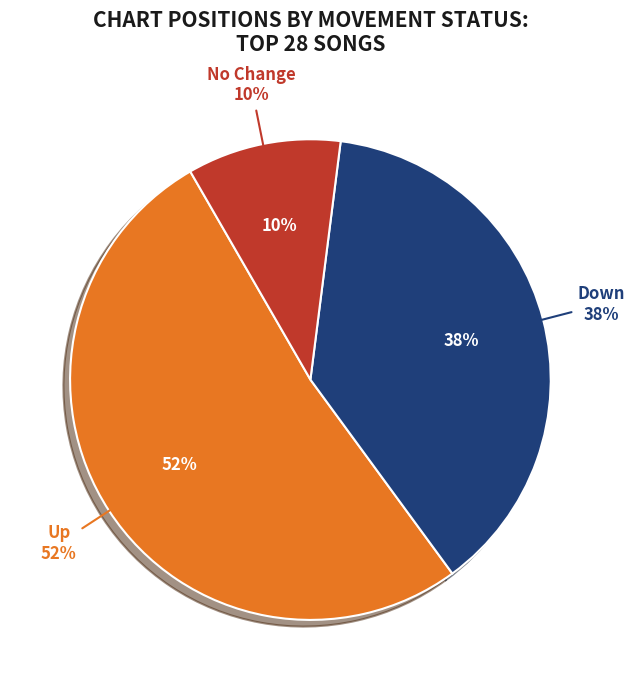

How much of the chart is everything except up?

48.3%